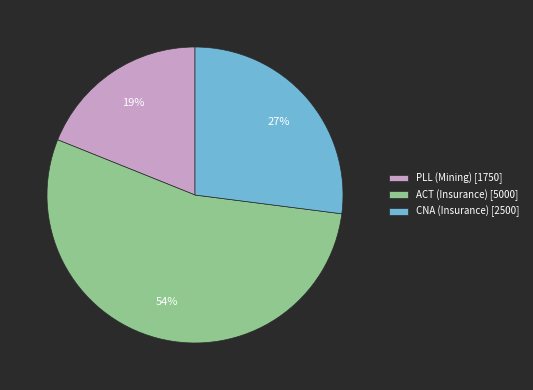

True or false: ACT (Insurance) accounts for 54% of the total.

True